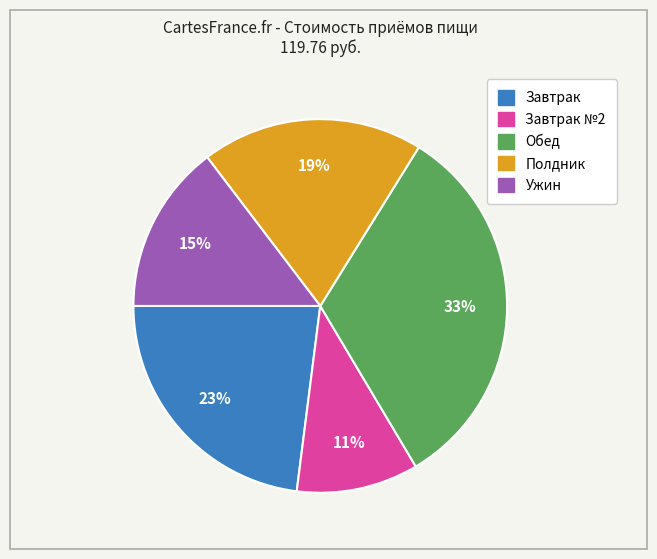

Is Полдник the majority of the pie?

No